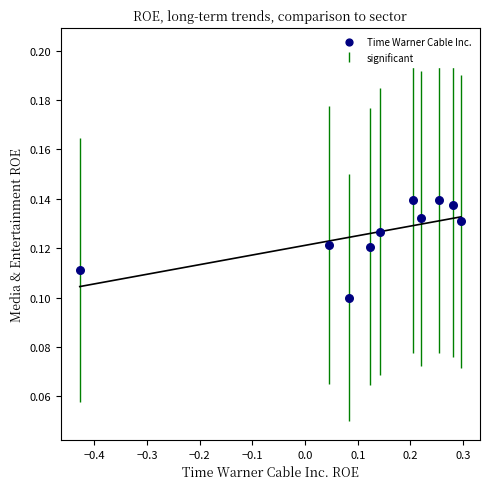

What is the range of X values (max minus min)?

0.7